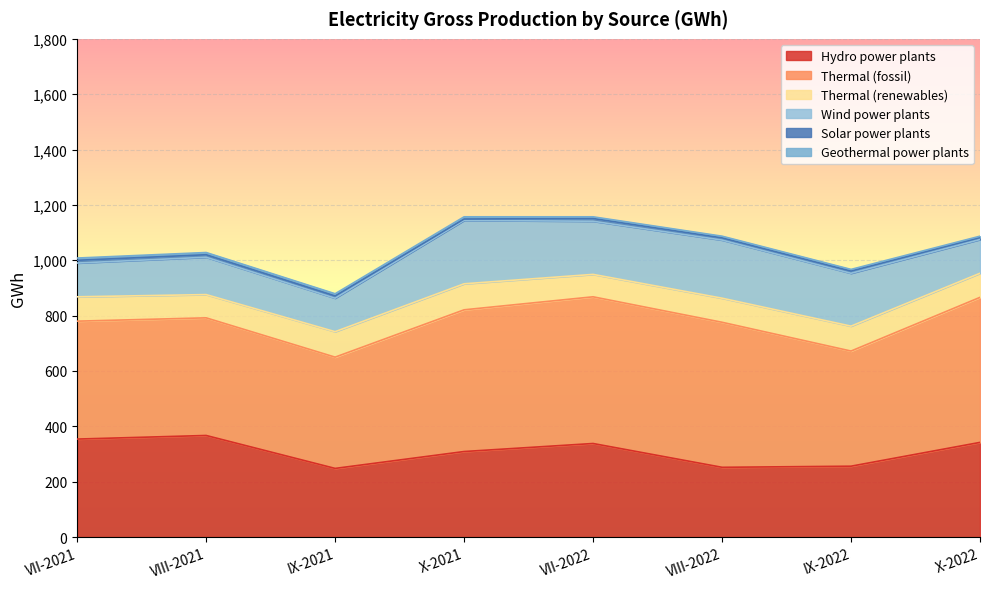

True or false: Geothermal power plants has more than 1 points higher than both neighbors.

False